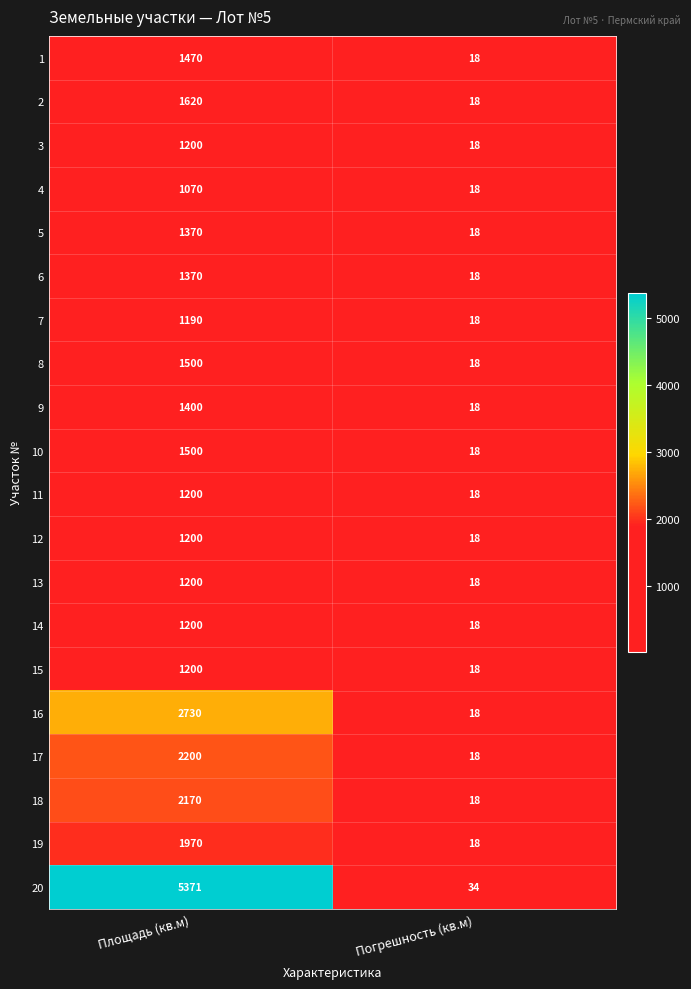

The 15 series shows 18 at Погрешность (кв.м). True or false?

True